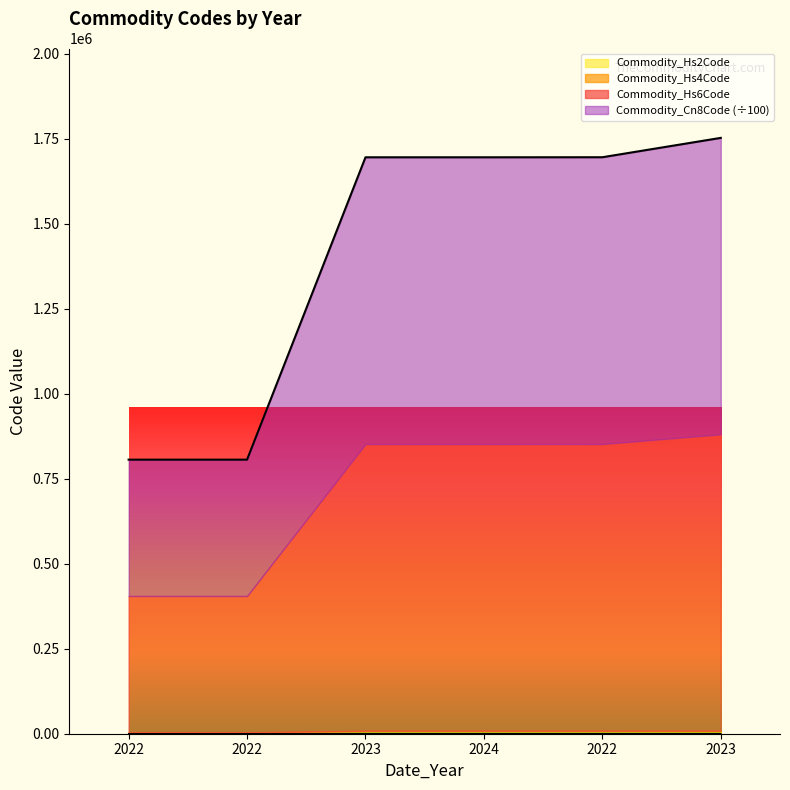

The value of Commodity_Hs6Code at 2022 is 805911.0. True or false?

True